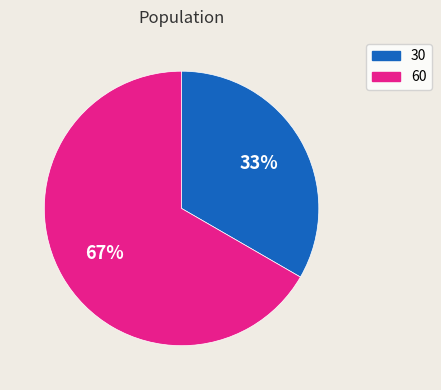

Is it true that 60 is 57% of the pie?

False